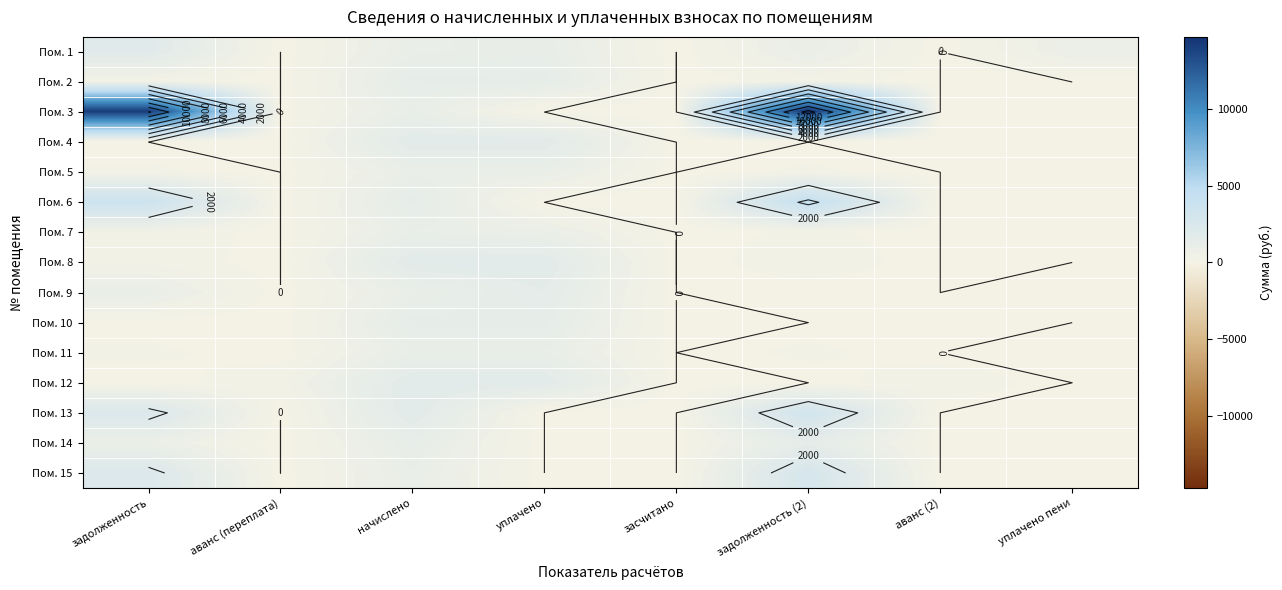

The value of Пом. 12 at аванс (переплата) is 95.7. True or false?

False